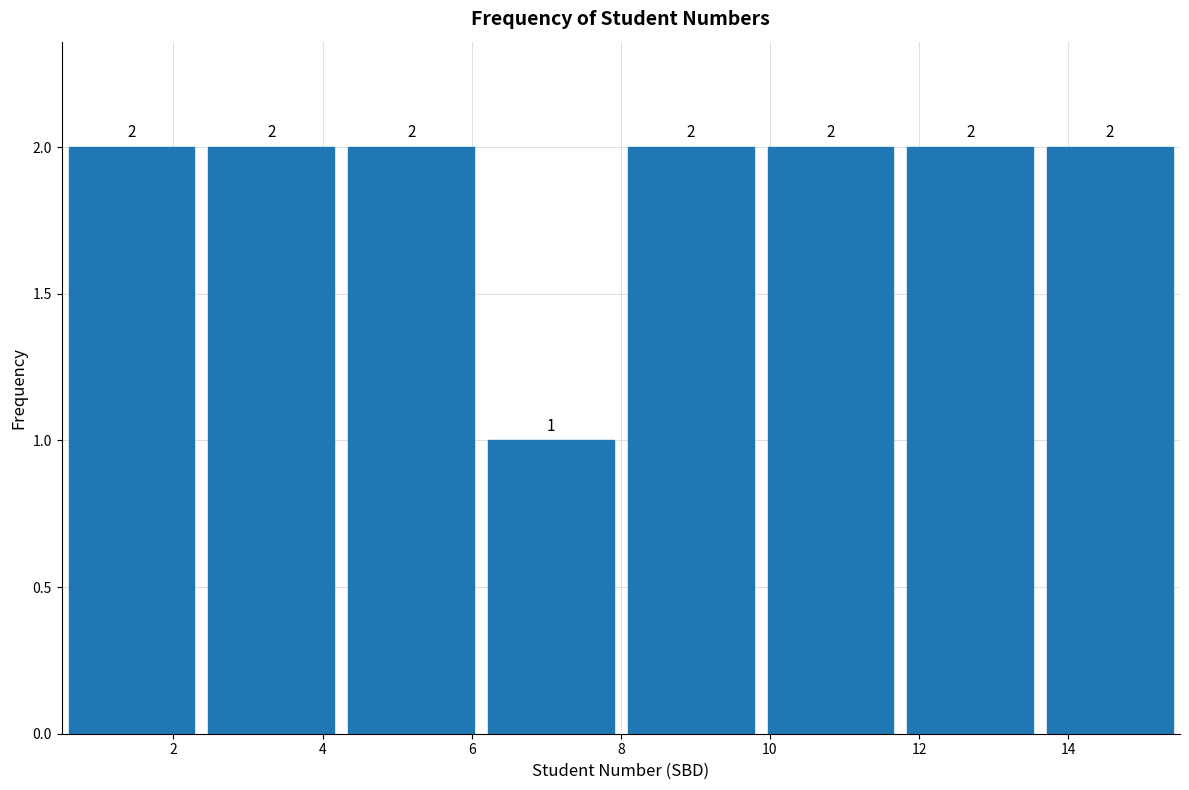

Reading left to right, transcribe this chart: for each bar, give the range it covers on the x-axis and its height. The bar edges are not printed on the chart, so give them approximately, as read against the axis.

0.6 to 2.4: 2
2.4 to 4.2: 2
4.2 to 6.2: 2
6.2 to 8.0: 1
8.0 to 9.8: 2
9.8 to 11.8: 2
11.8 to 13.6: 2
13.6 to 15.6: 2